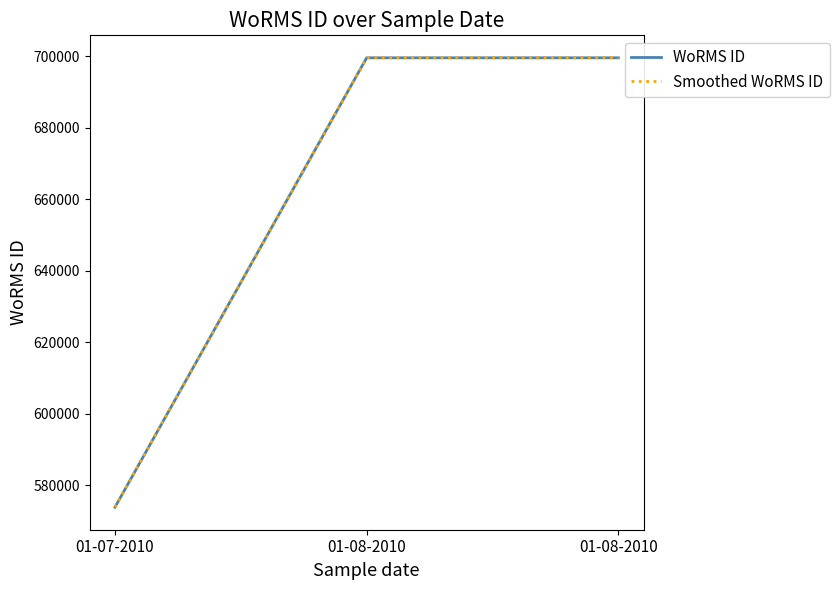

Is it true that the value at 01-07-2010 is 573853?

True